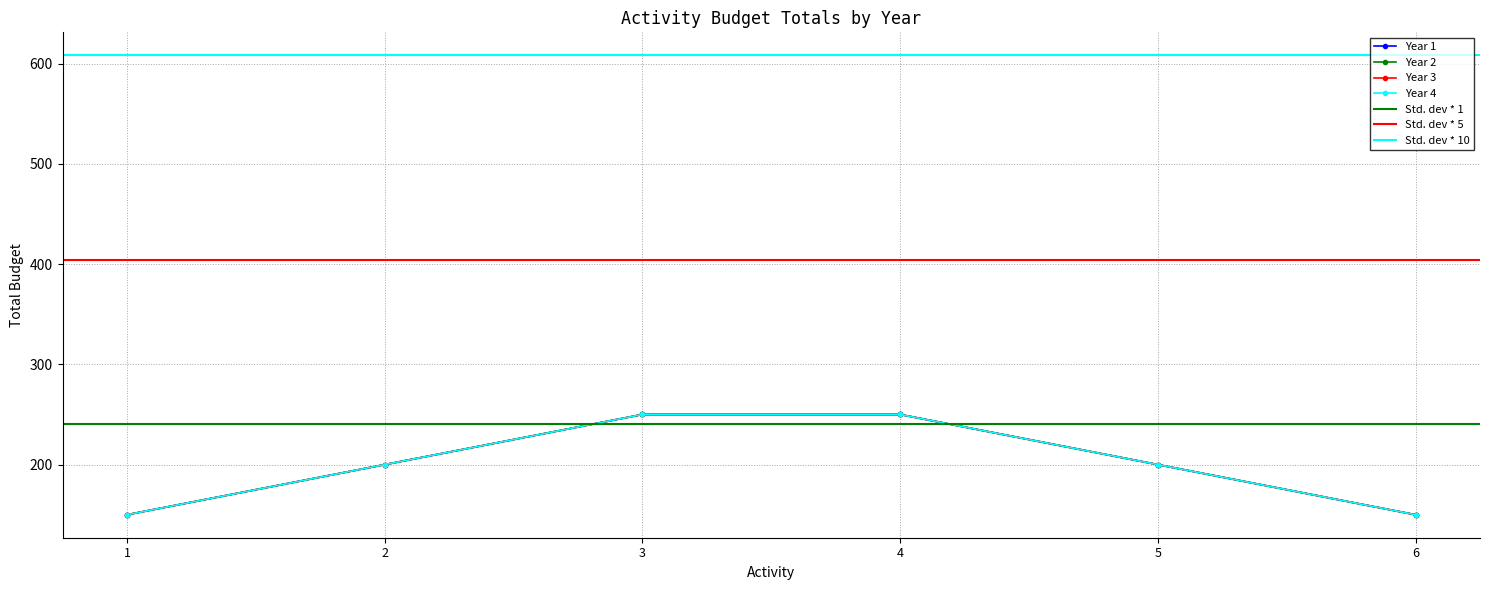

What is the difference between the maximum and minimum values in the Year 1 series?

100